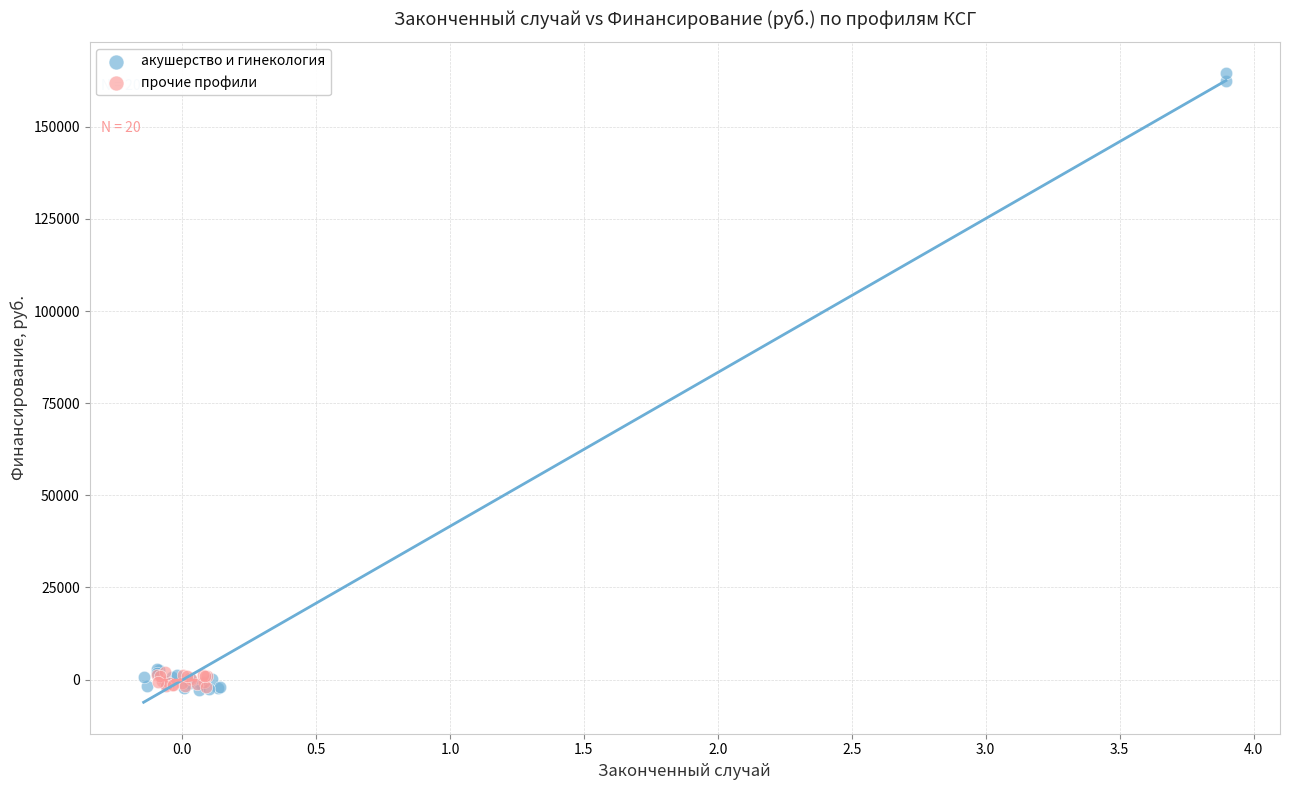

Which series has the largest Y range (max minus min)?

акушерство и гинекология